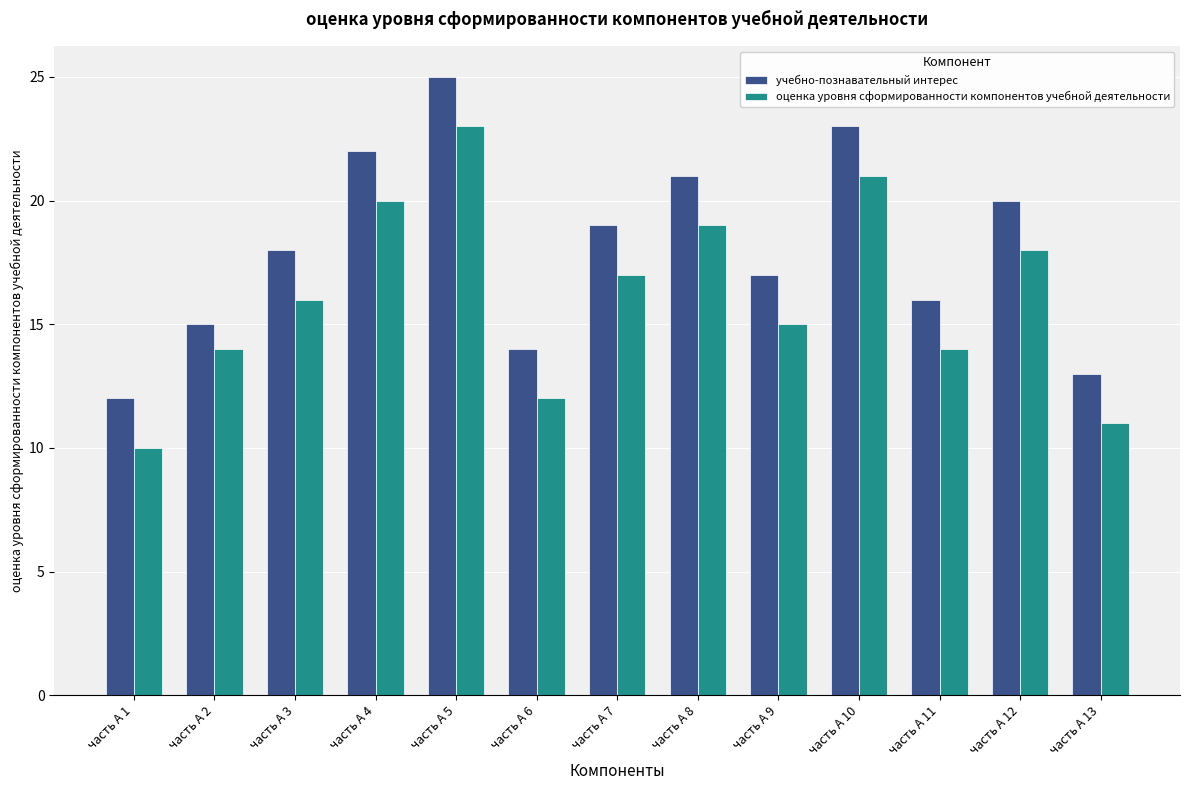

Read the учебно-познавательный интерес value at часть А 12.

20